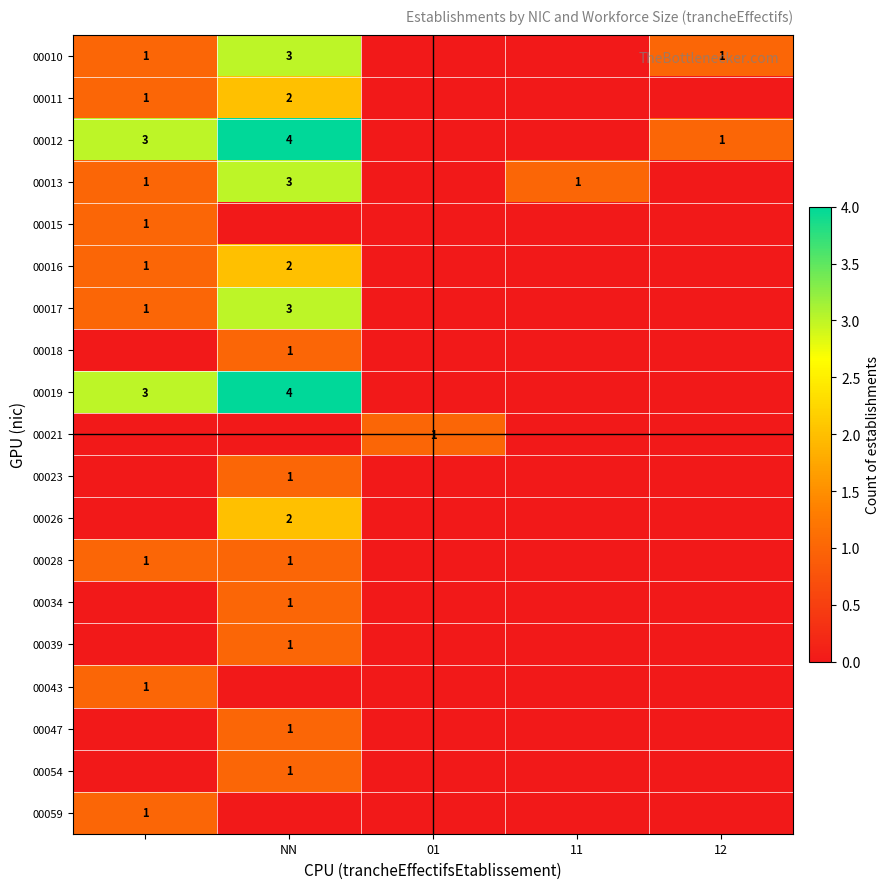

The 00012 series shows 1 at NN. True or false?

False